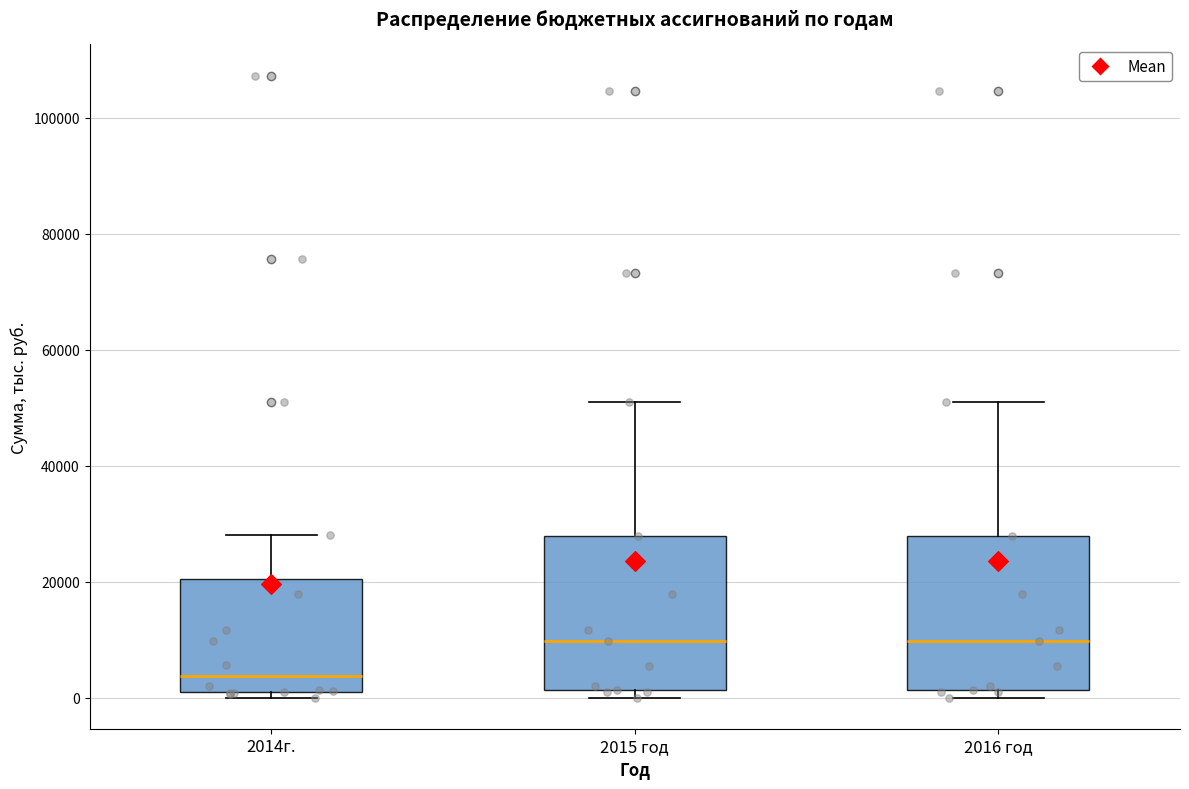

Where does the median line of the box for 2015 год sit on the y-axis? The values are not printed on the chart, so give them approximately, as read against the axis.

10000